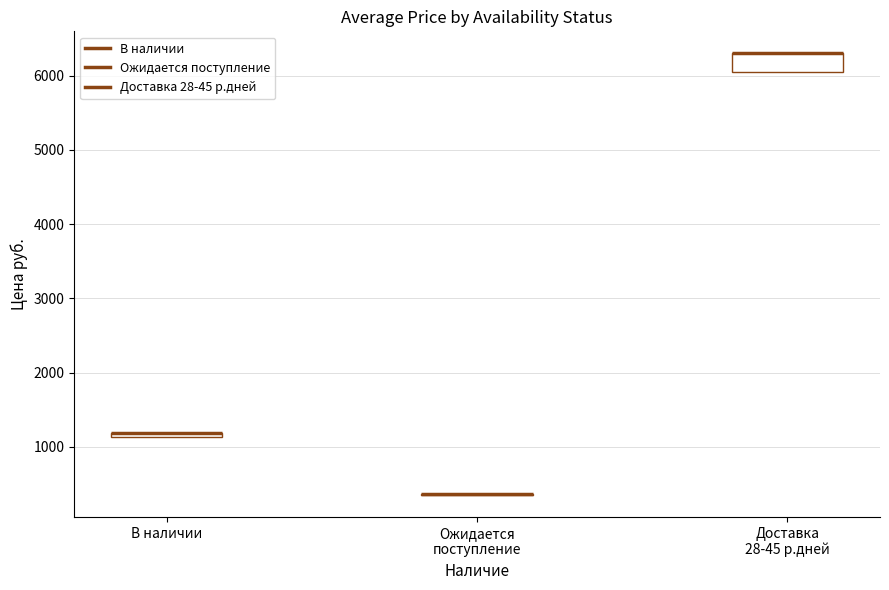

The value at 14398 is 347. True or false?

True